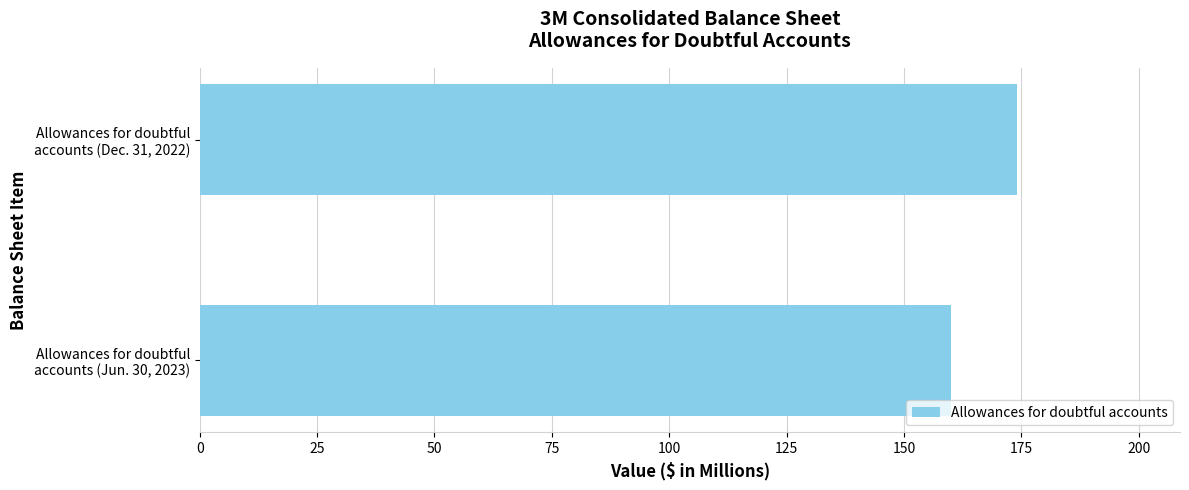

What is the sum of all values?

334